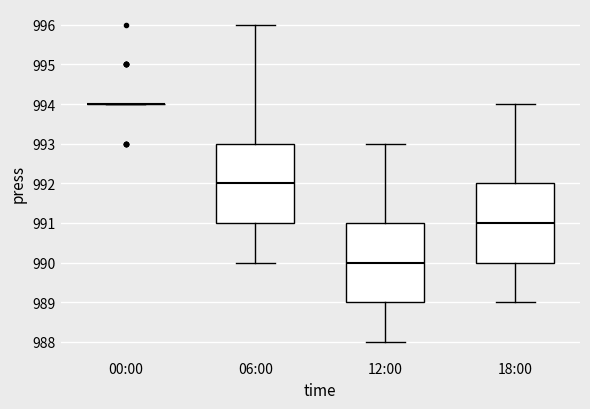

Reading left to right, read every box against the y-axis: the position of its median line, the range the box covers, and the ends of its whiskers. The values are not printed on the chart, so give them approximately, as read against the axis.

00:00: box collapsed to a line at 994, whiskers 994 to 994
06:00: median 992, box 991 to 993, whiskers 990 to 996
12:00: median 990, box 989 to 991, whiskers 988 to 993
18:00: median 991, box 990 to 992, whiskers 989 to 994